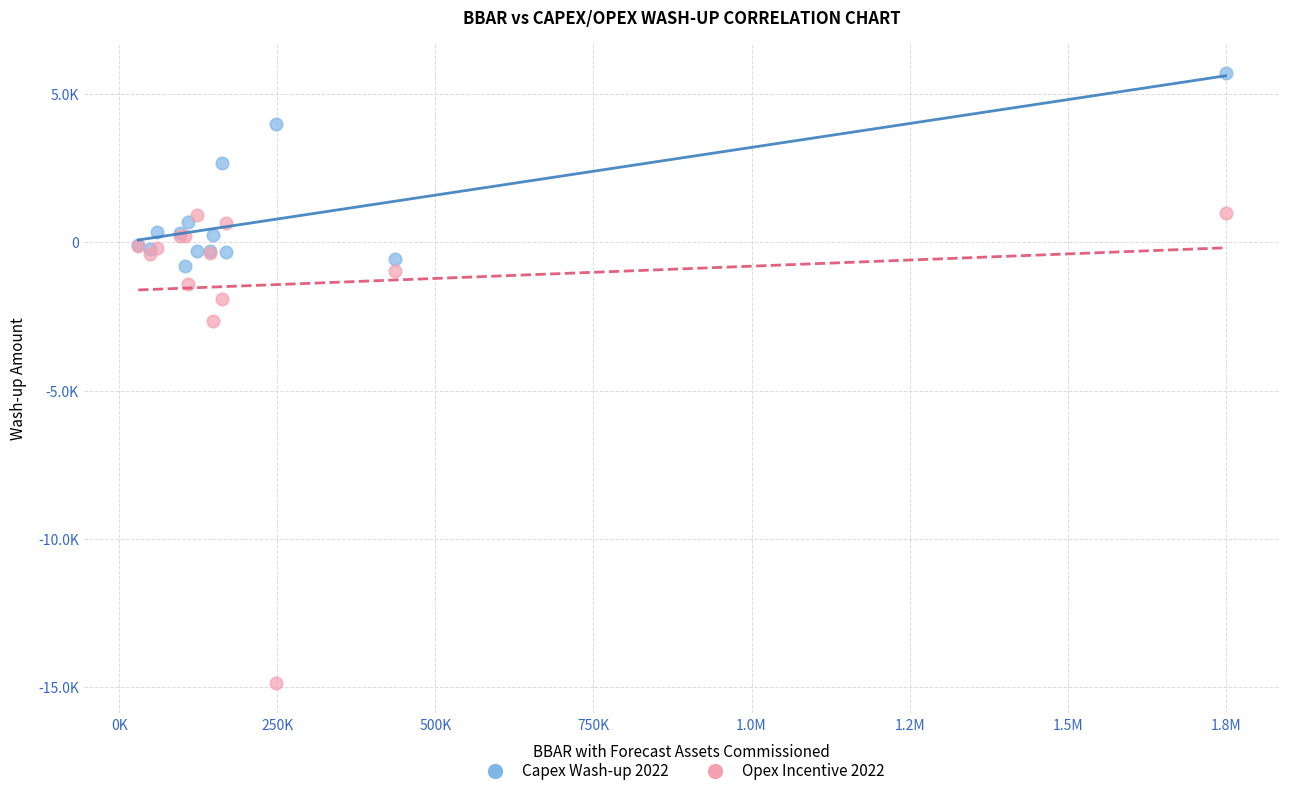

What are all the series names shown in the legend?

Capex Wash-up 2022, Opex Incentive 2022